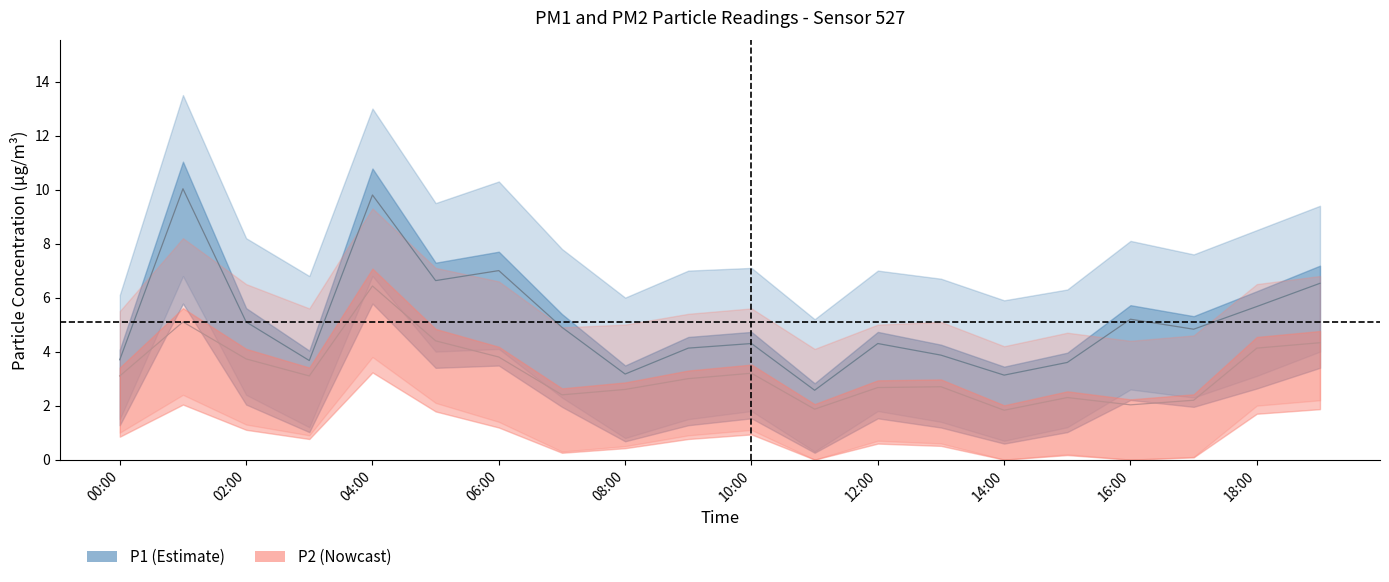

What is the label of the 5th point from the right?

15